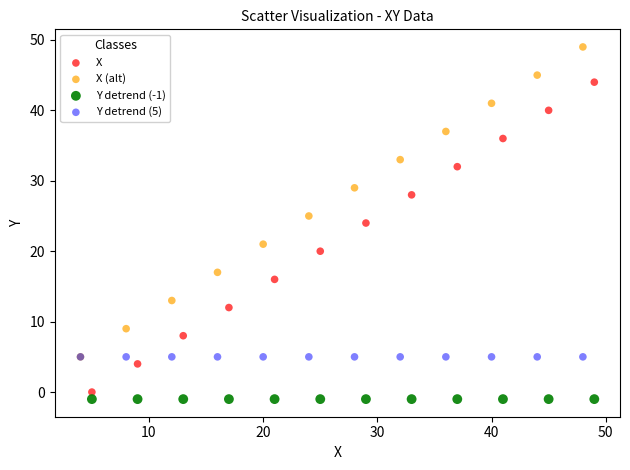

What are all the series names shown in the legend?

X, X (alt), Y detrend (-1), Y detrend (5)